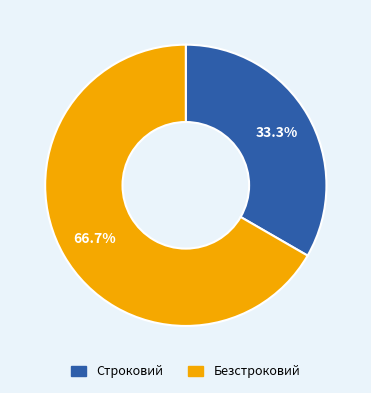

Between Строковий and Безстроковий, which is larger?

Безстроковий